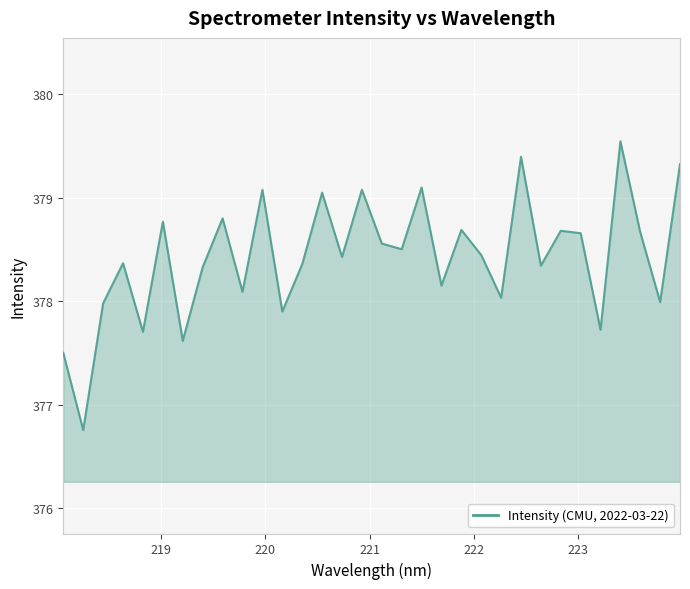

What is the smallest value displayed?

376.8